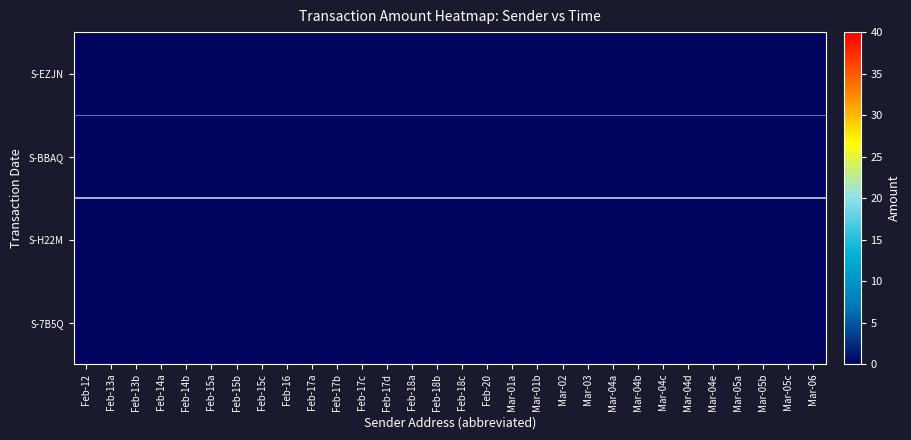

Is it true that S-7B5Q equals 16.6 at Feb-17c?

False